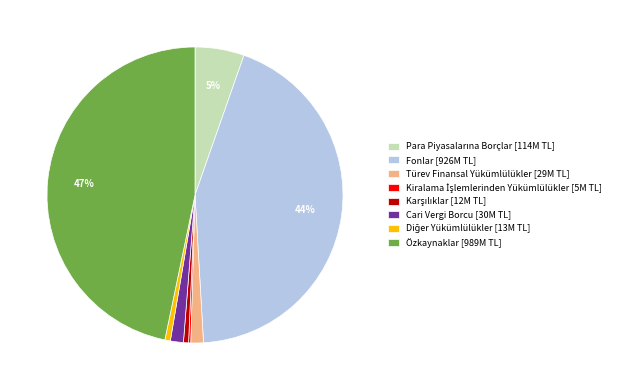

Which has a higher value, Fonlar [926M TL] or Cari Vergi Borcu [30M TL]?

Fonlar [926M TL]